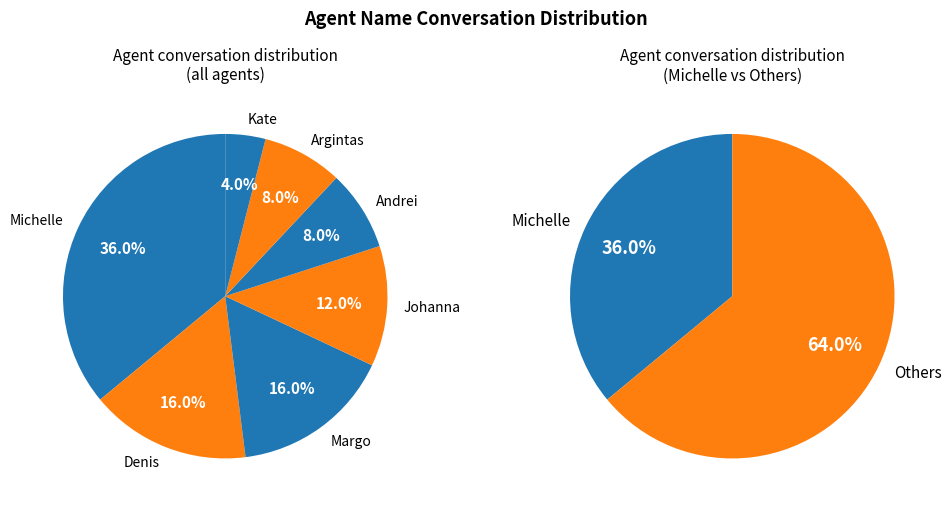

To the nearest percent, what percentage of the pie is Argintas/Arginitas?

8%